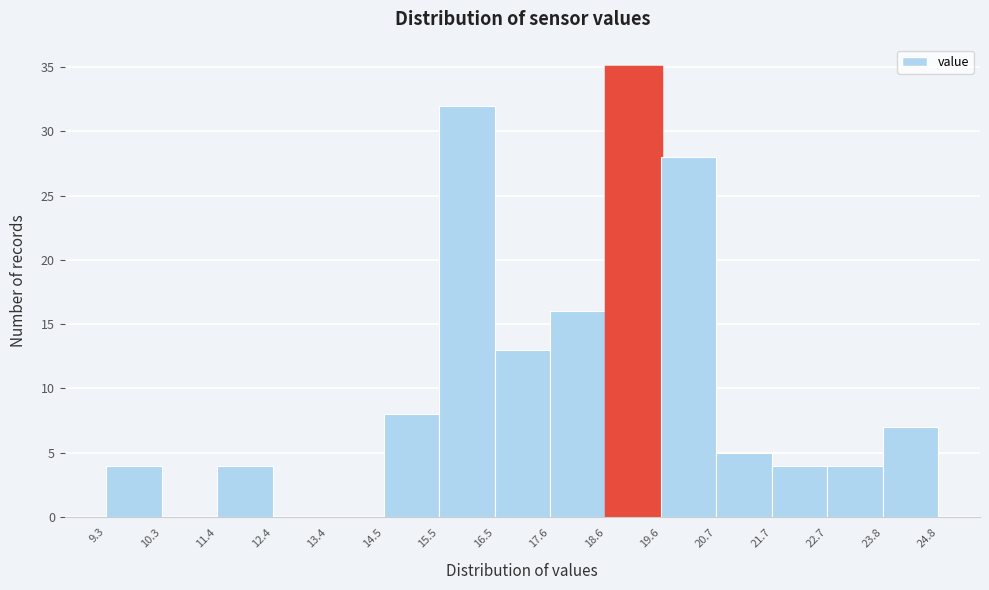

Over which range of the x-axis is the bar tallest?

18.6 to 19.6